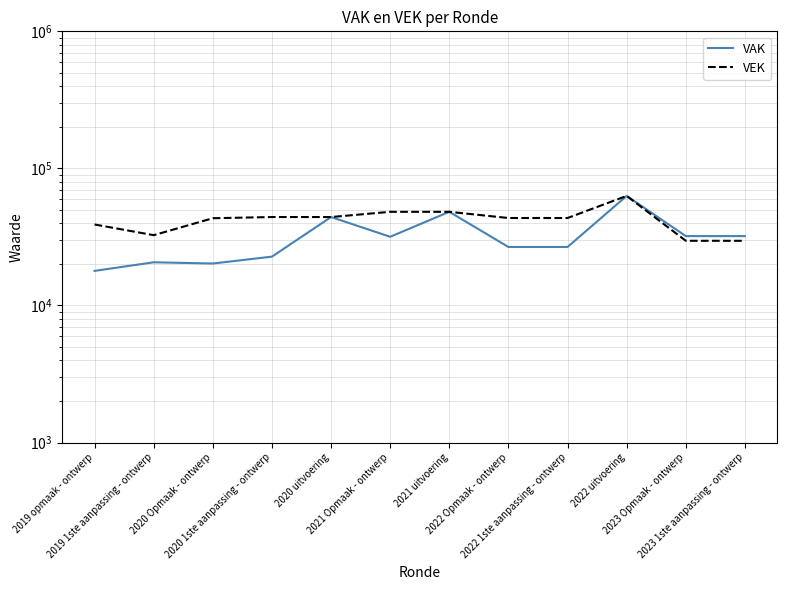

Rank the series at 2020 uitvoering from lowest to highest value.

VAK, VEK